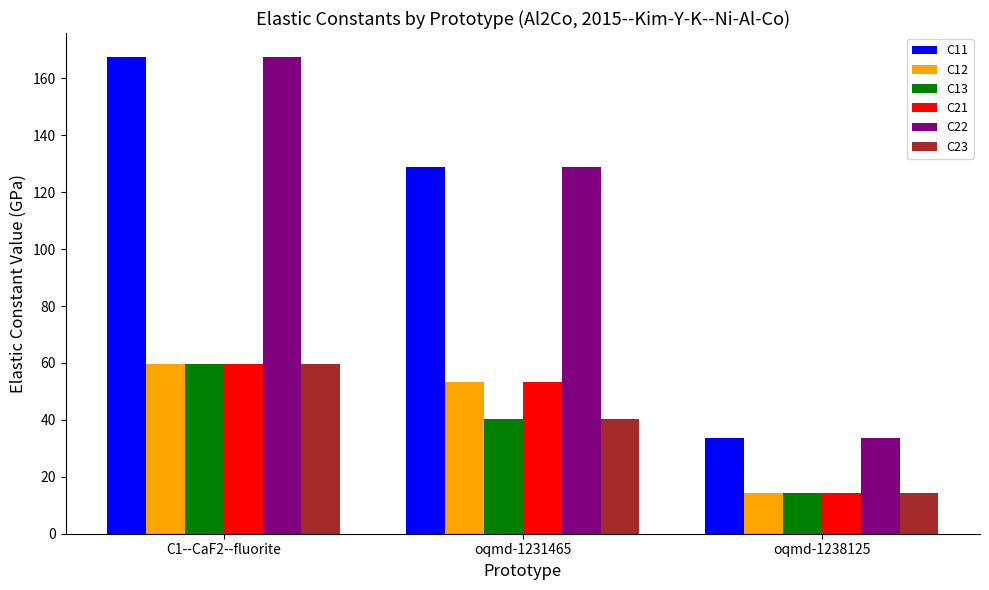

Is the value of C11 at oqmd-1231465 greater than the value of C21 at C1--CaF2--fluorite?

Yes